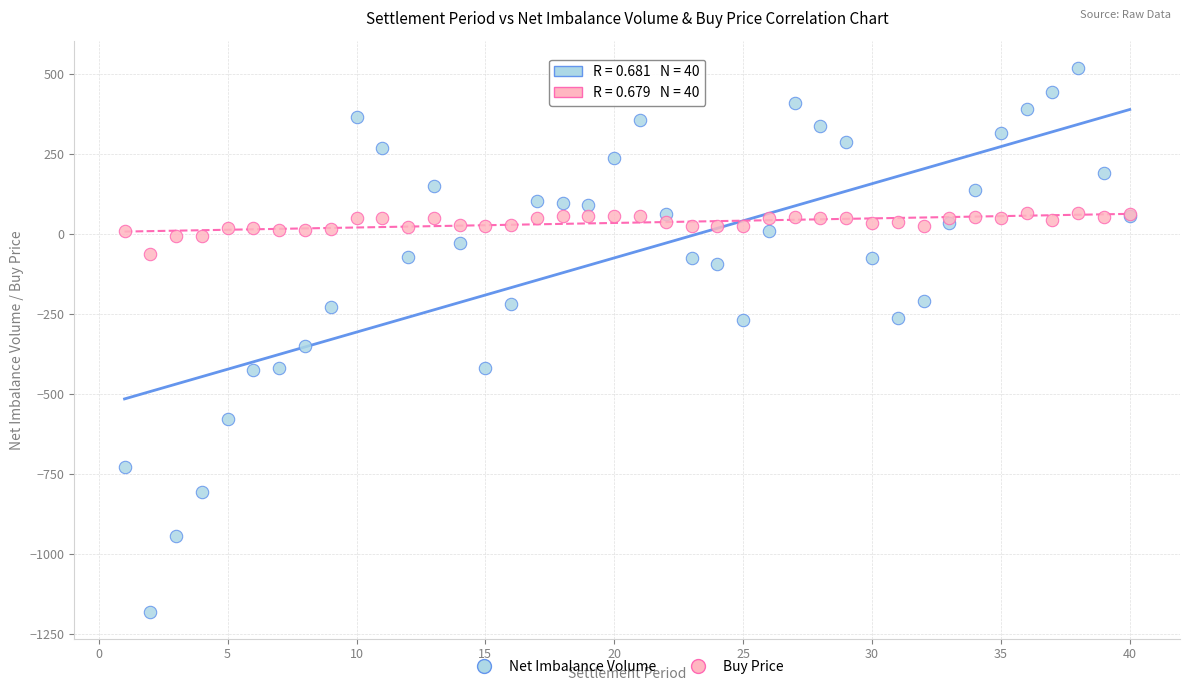

Across all series, what Y value is closest to -330?

-350.6